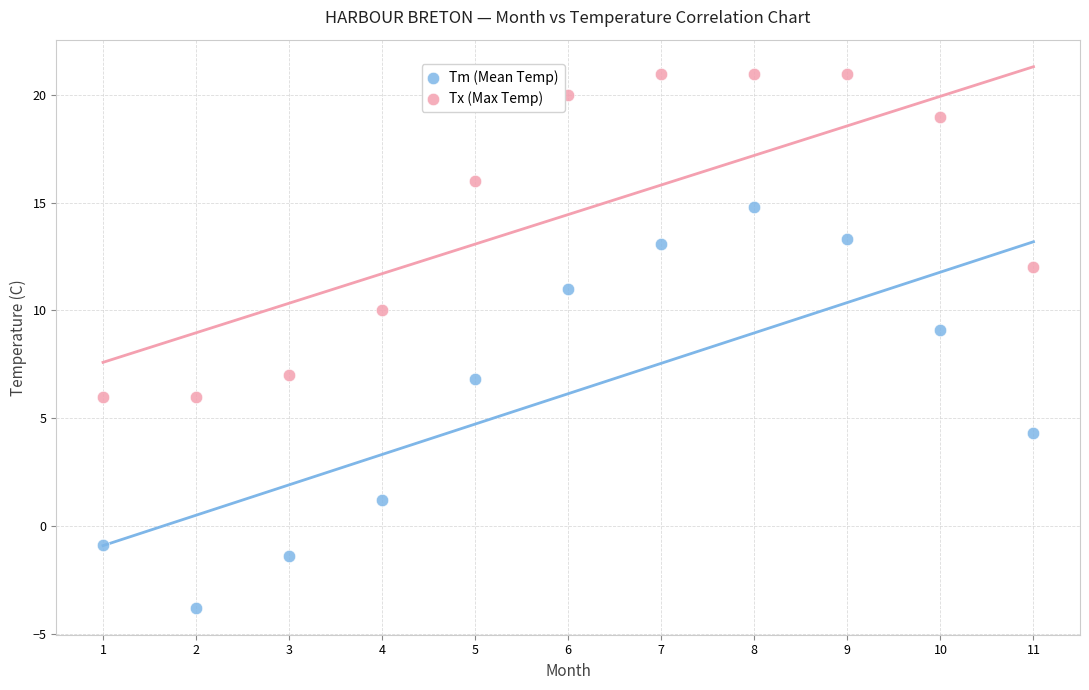

Across all data points, what is the range of Y values (max minus min)?

24.8